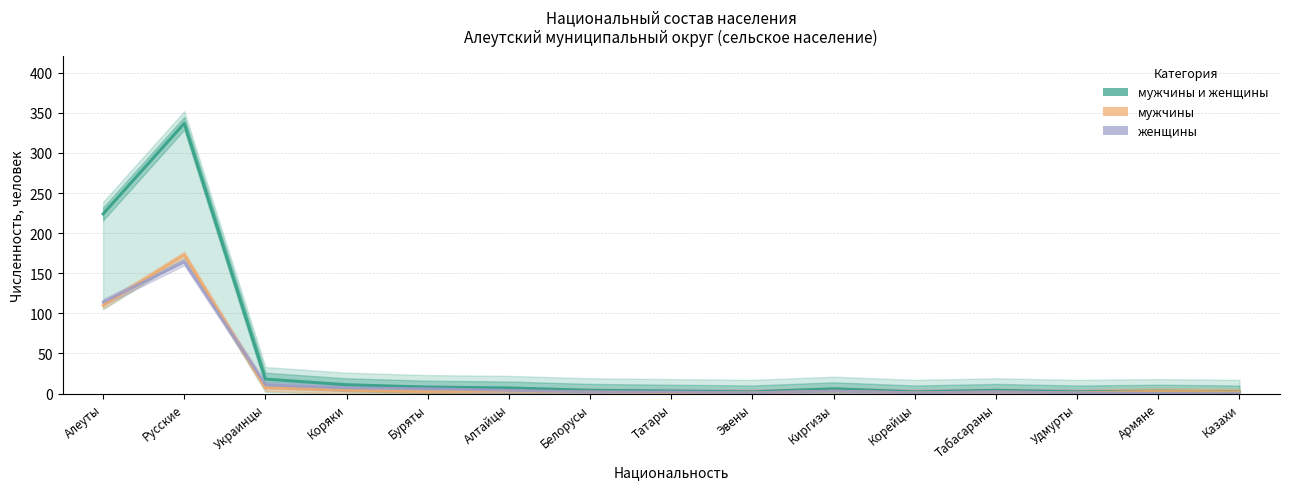

How many interior local valleys does the женщины series have?

2